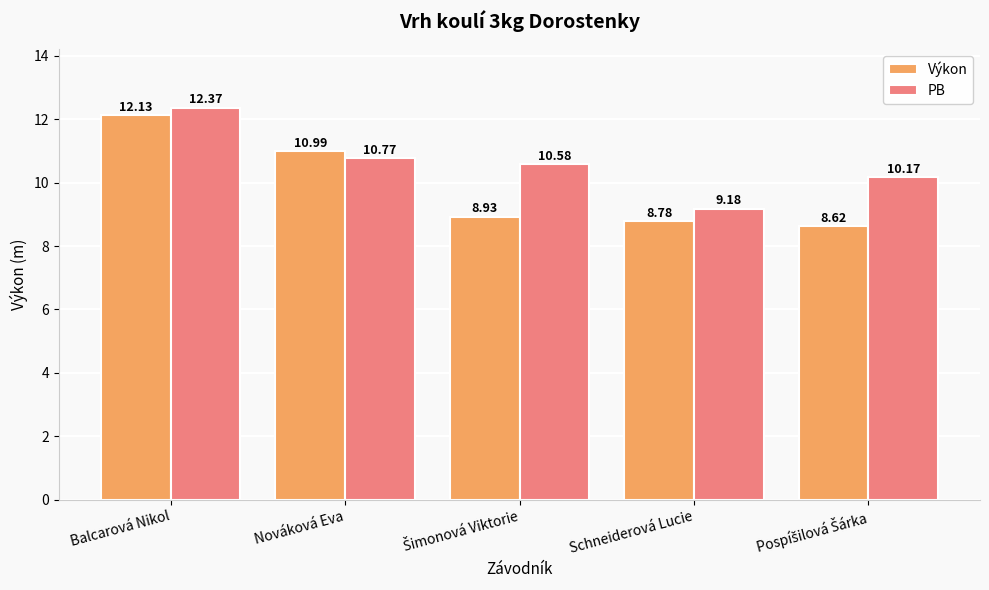

What is the difference between the maximum and minimum values in the PB series?

3.2